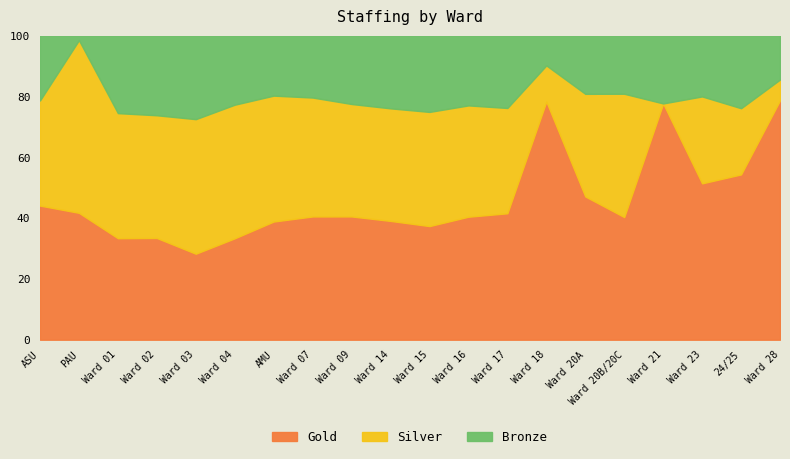

Which series changed the most between Paediatric Assessment Unit and Ward 04?

Bronze